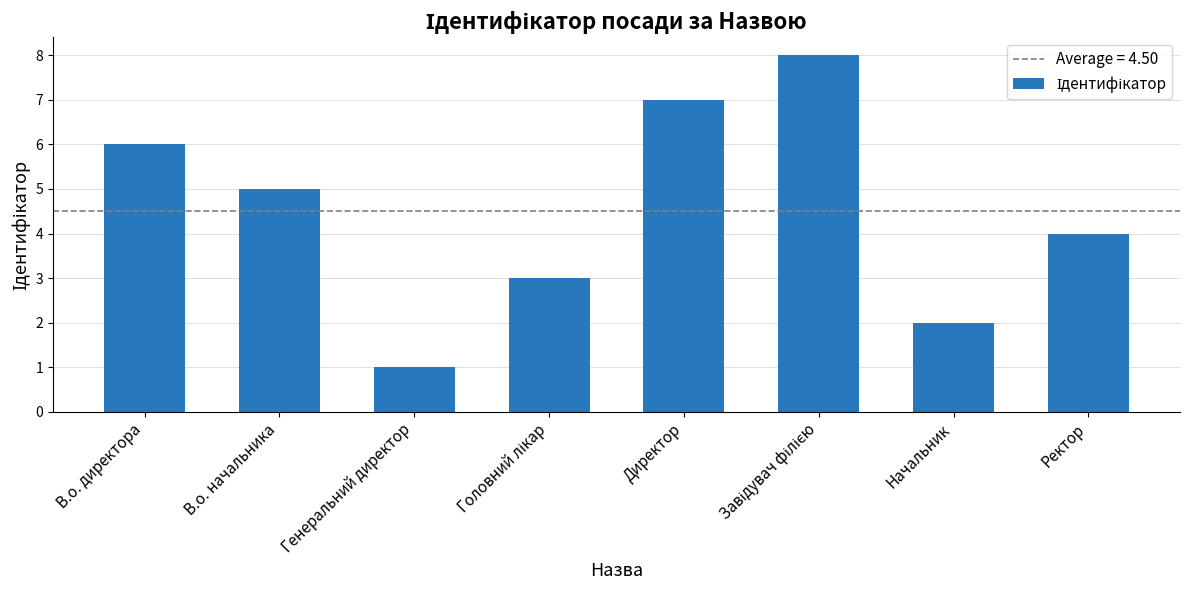

Does the chart contain any negative values?

No